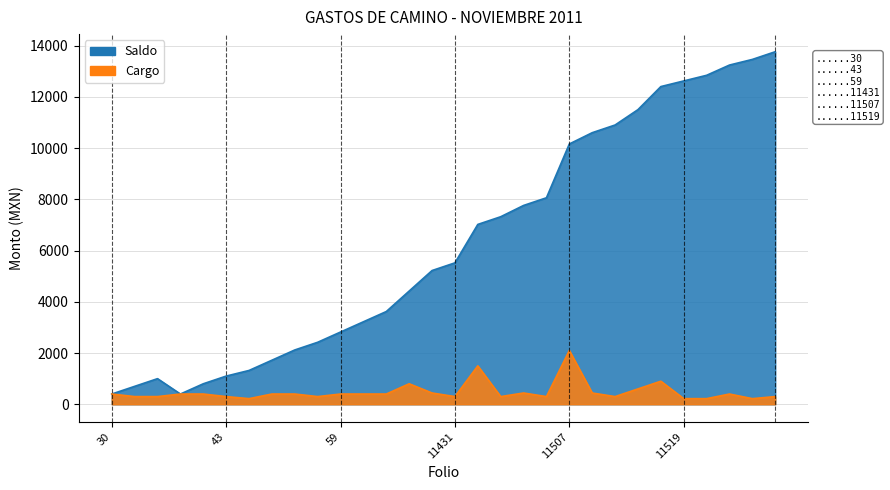

True or false: Saldo has more than 1 interior local peaks.

False